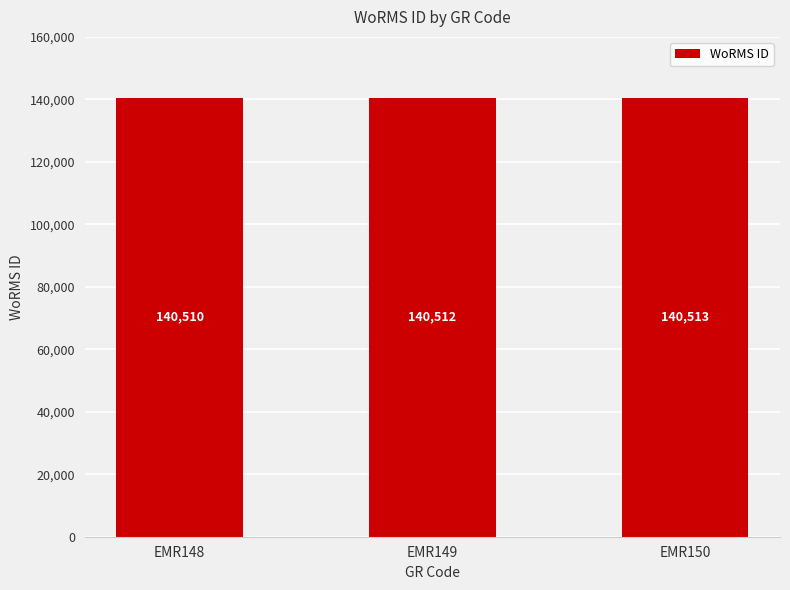

What is the maximum value shown in the chart?

140513